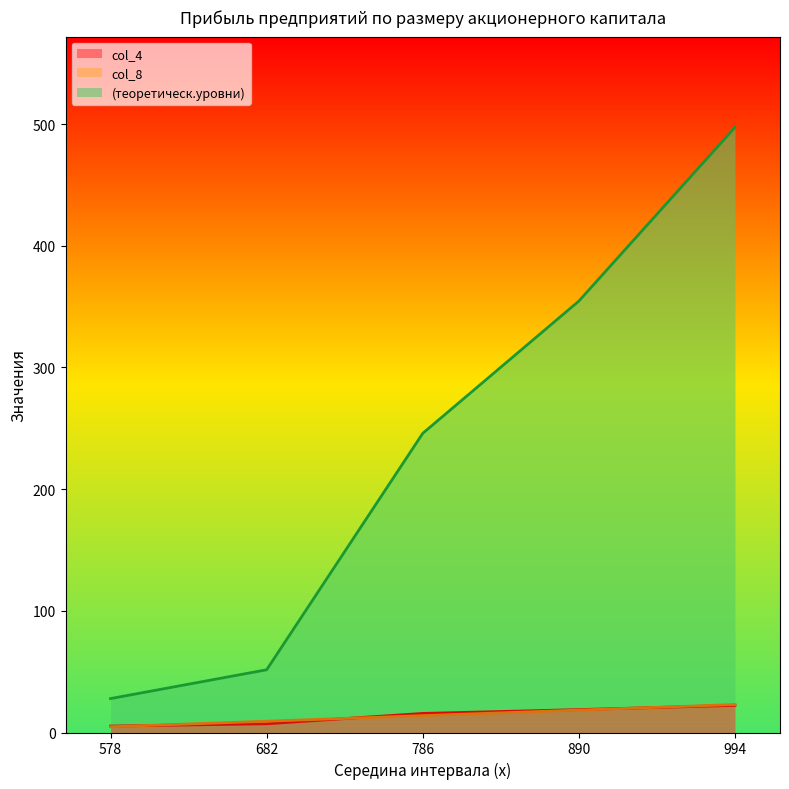

Is it true that ух equals 394.5 at 786?

False